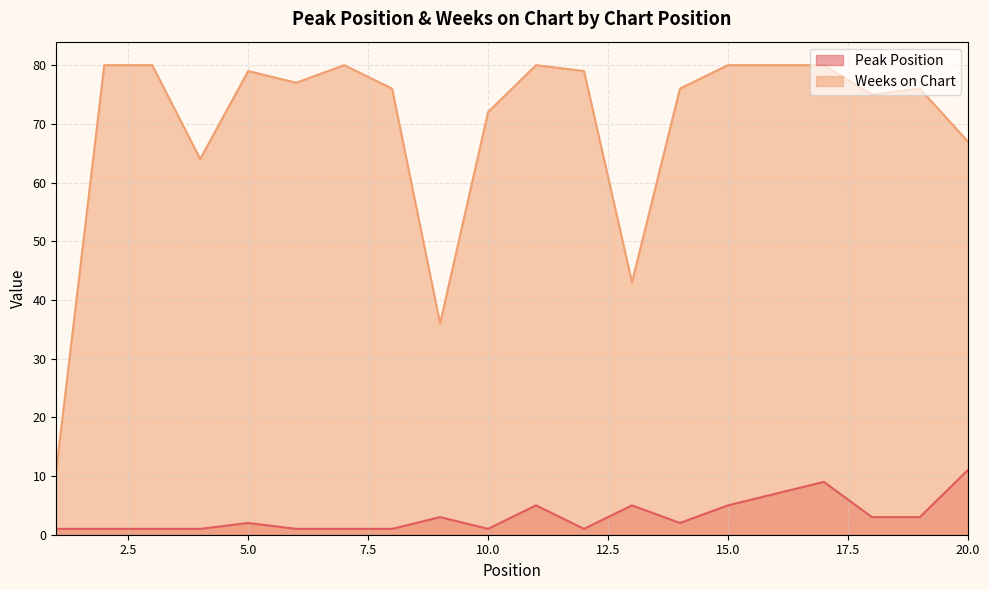

What is the total value across all series at 5.0?

81